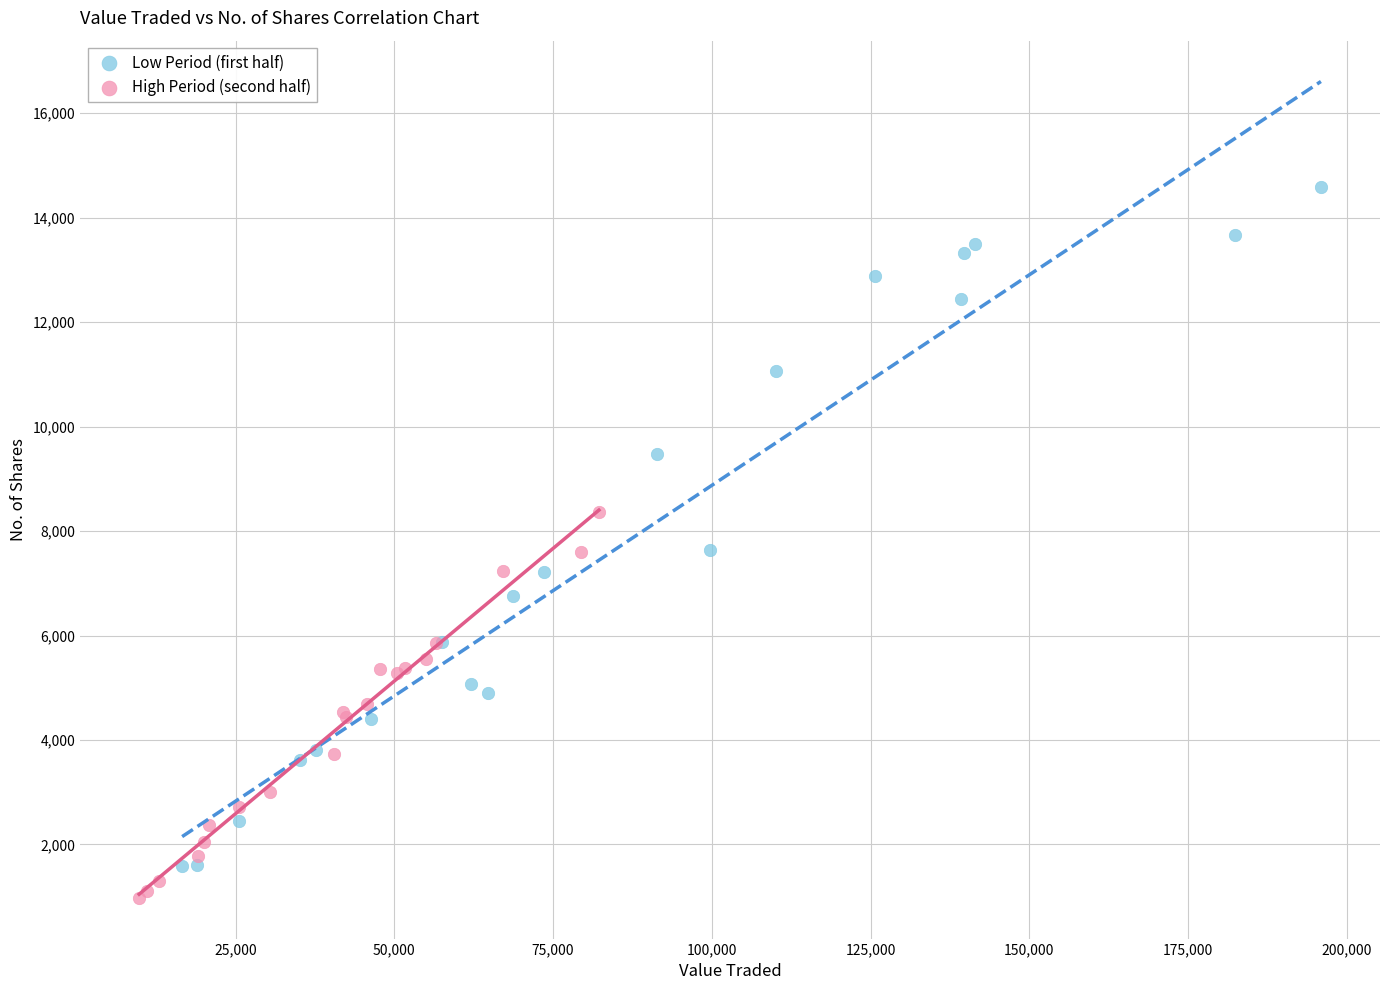

Which series has the largest Y range (max minus min)?

Low Period (first half)